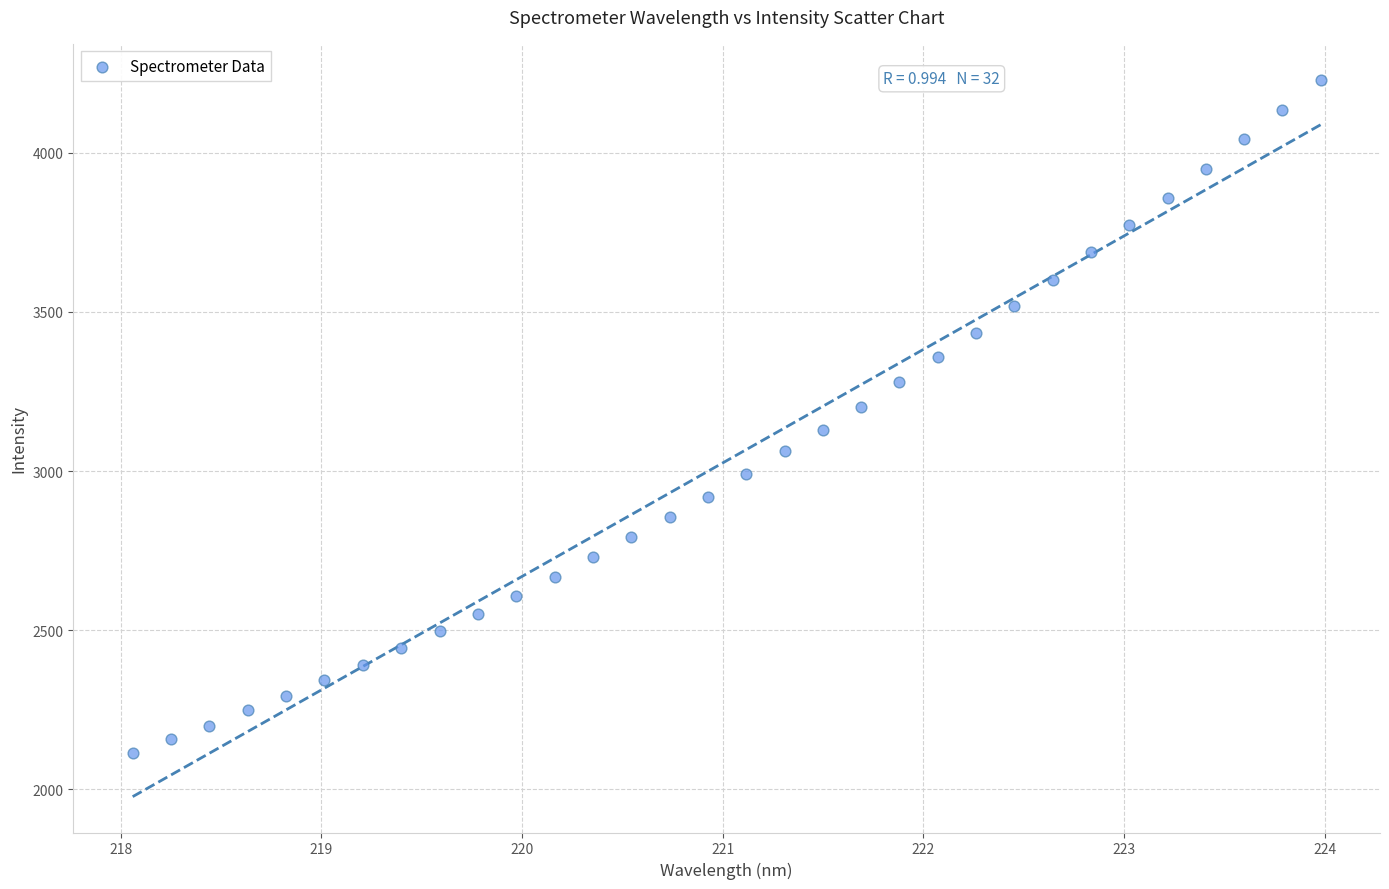

What is the range of X values (max minus min)?

5.9